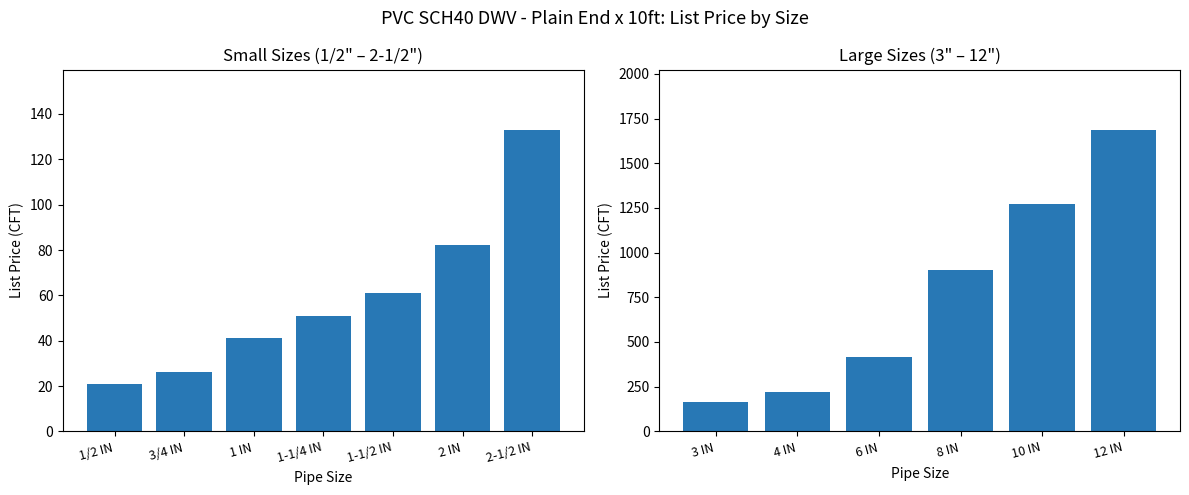

What is the smallest value displayed?

21